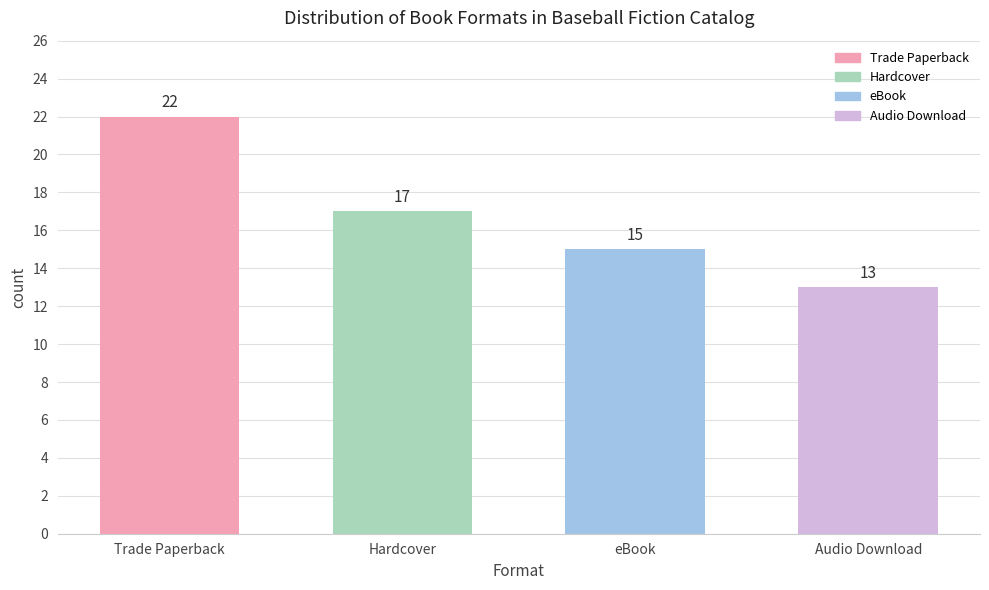

What is the label of the 4th bar from the left?

Audio Download